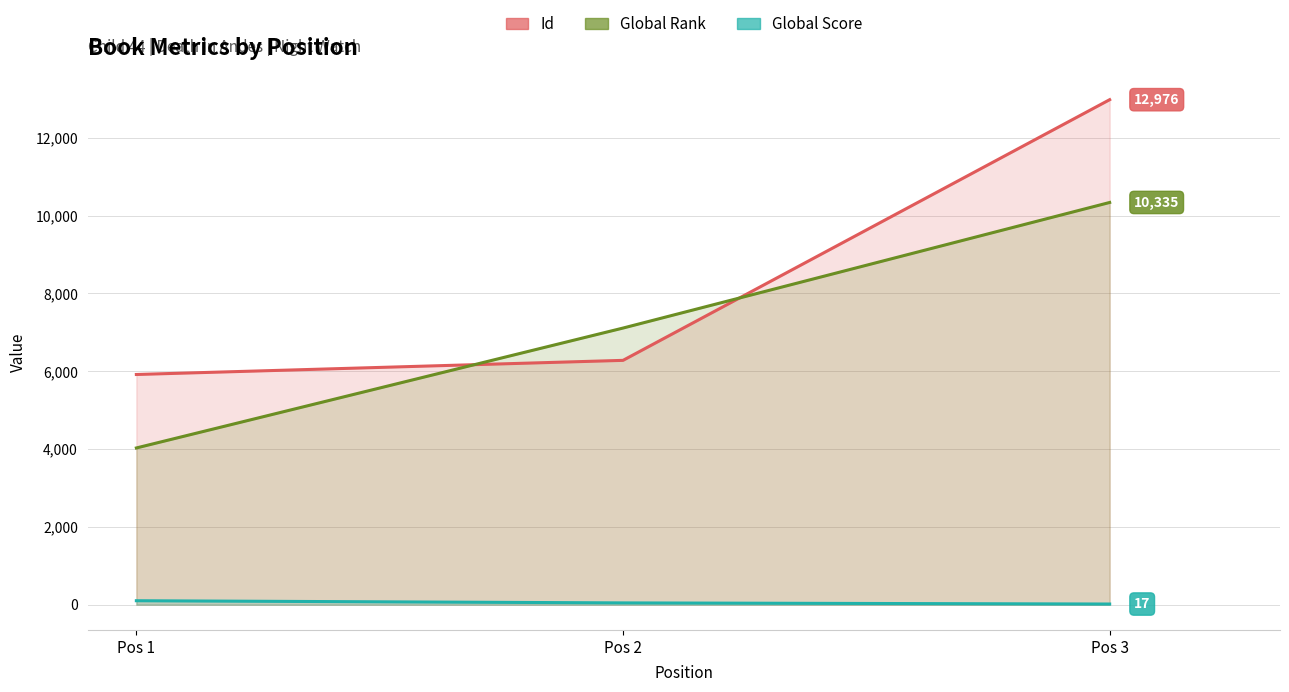

What is the sum of the Global Rank values at Pos 3 and Pos 1?

14362